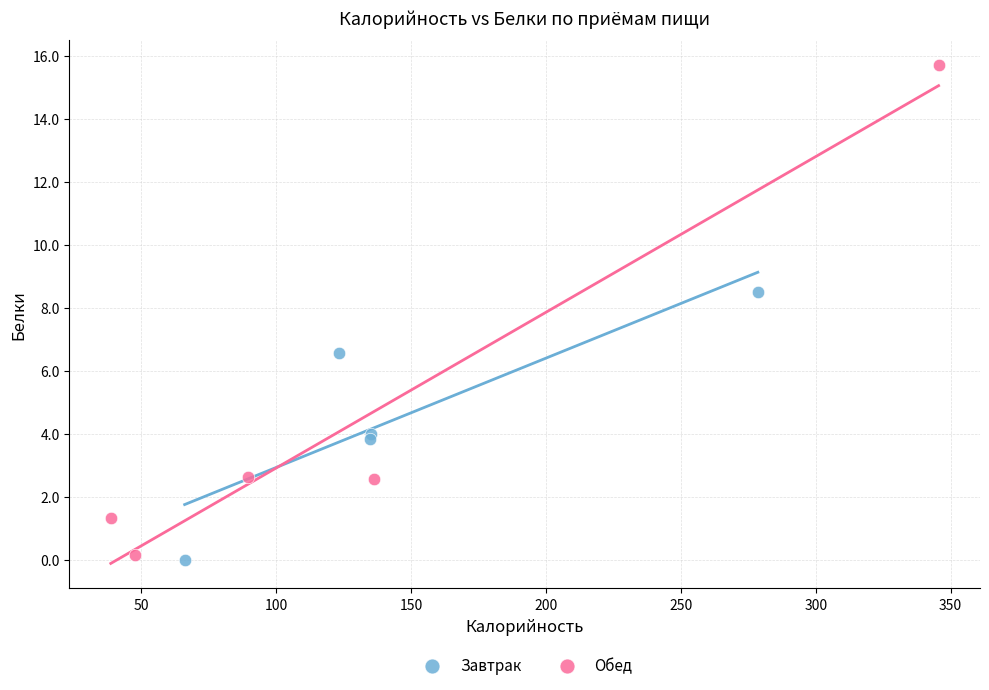

Which series reaches the maximum Y coordinate?

Обед